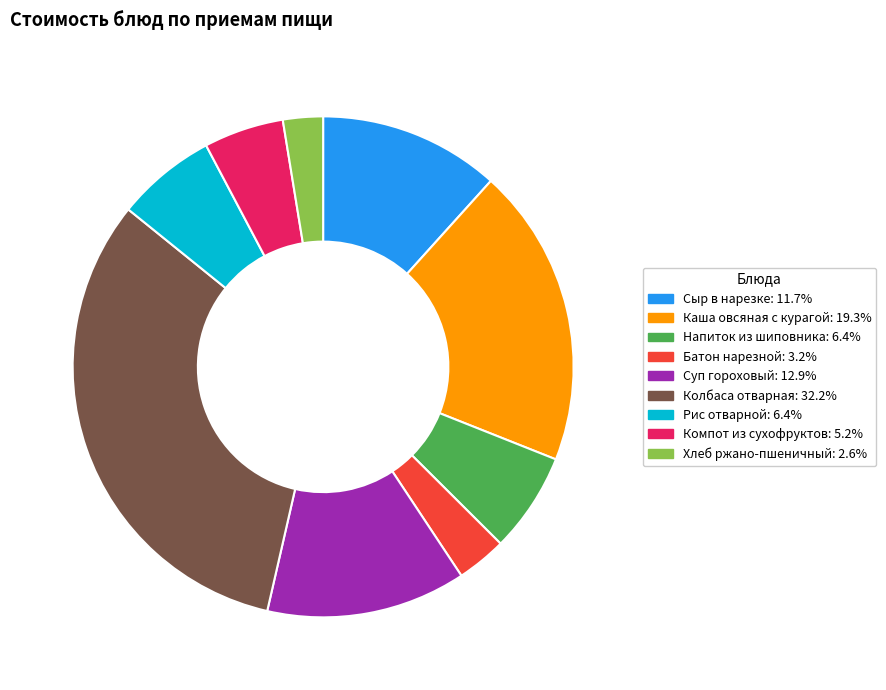

Is there any slice that represents more than half of the pie?

No